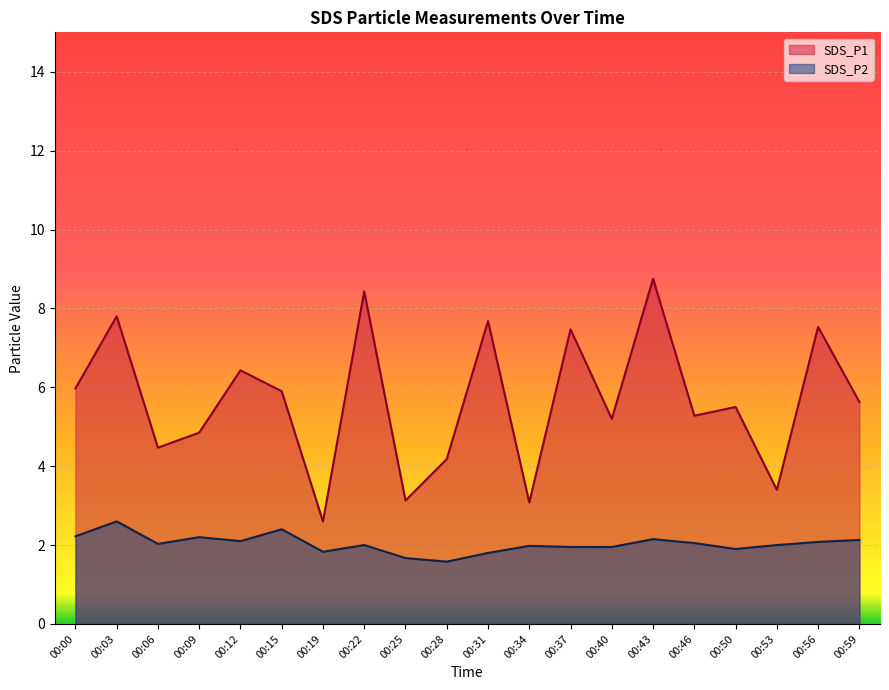

What are all the series names shown in the legend?

SDS_P1, SDS_P2